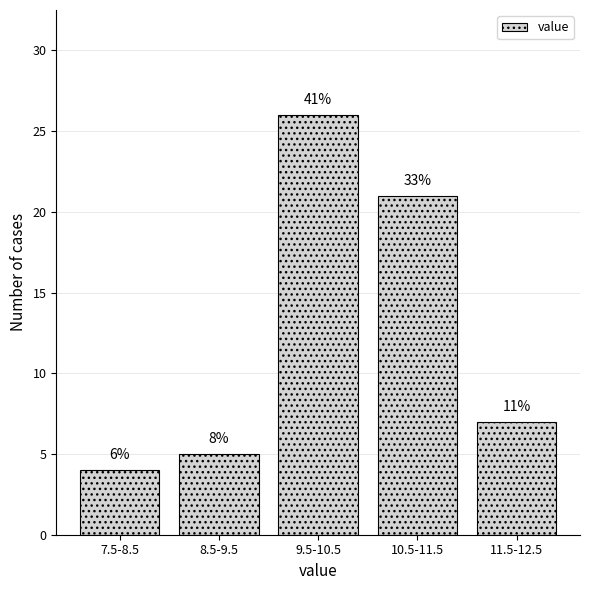

How many bars are there in total?

5